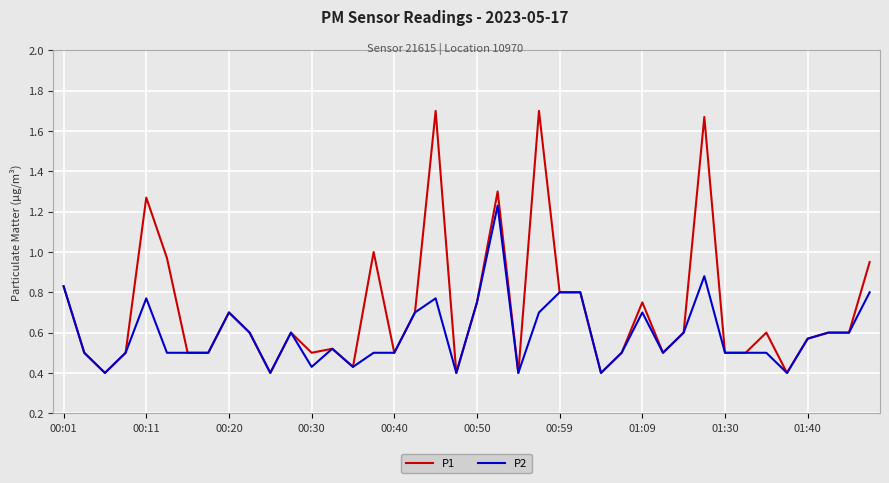

Rank the series by their maximum value, from lowest to highest.

P2, P1